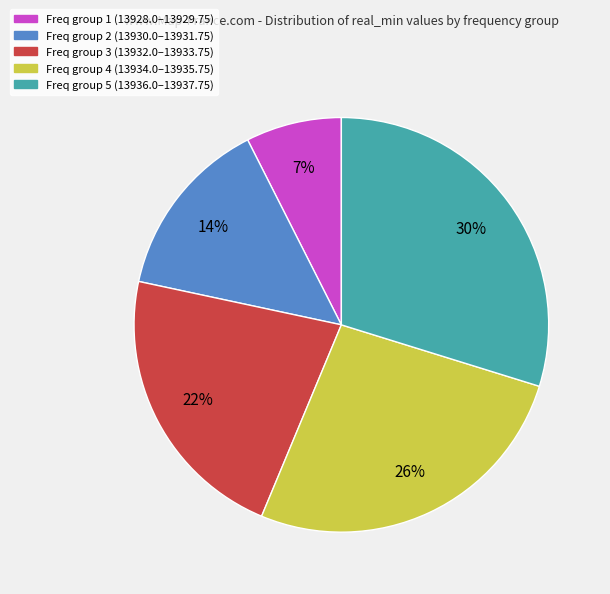

To the nearest percent, what is the average slice percentage?

20%